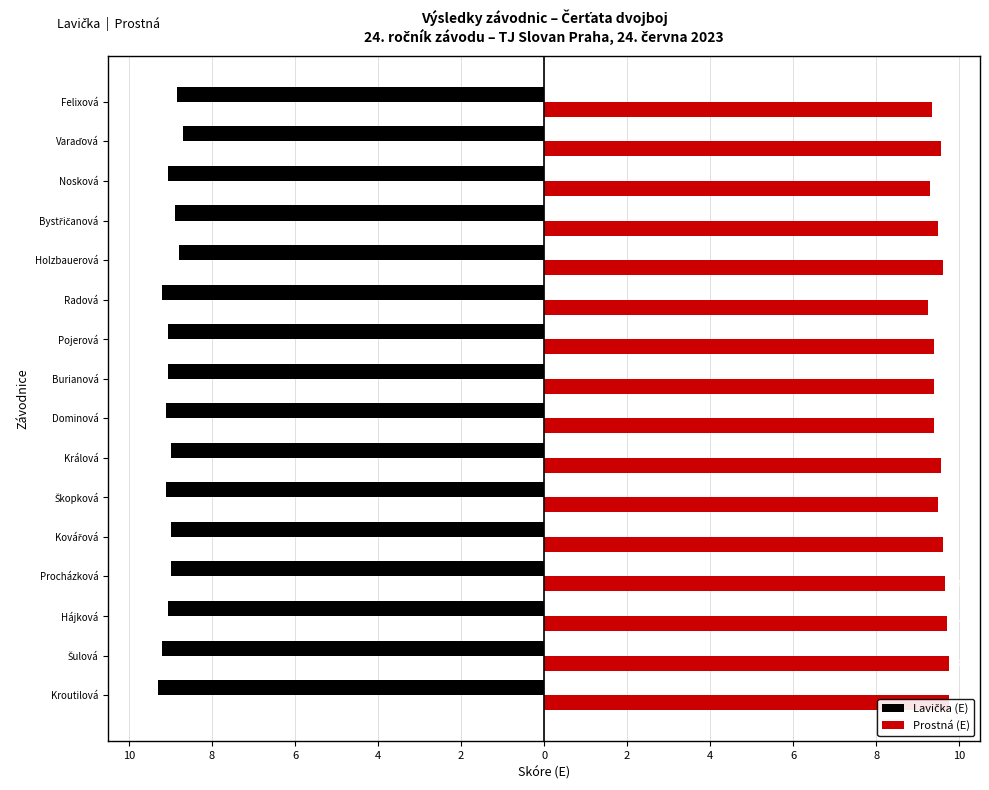

Is the value of Prostná (E) at Procházková greater than the value of Lavička (E) at Burianová?

Yes